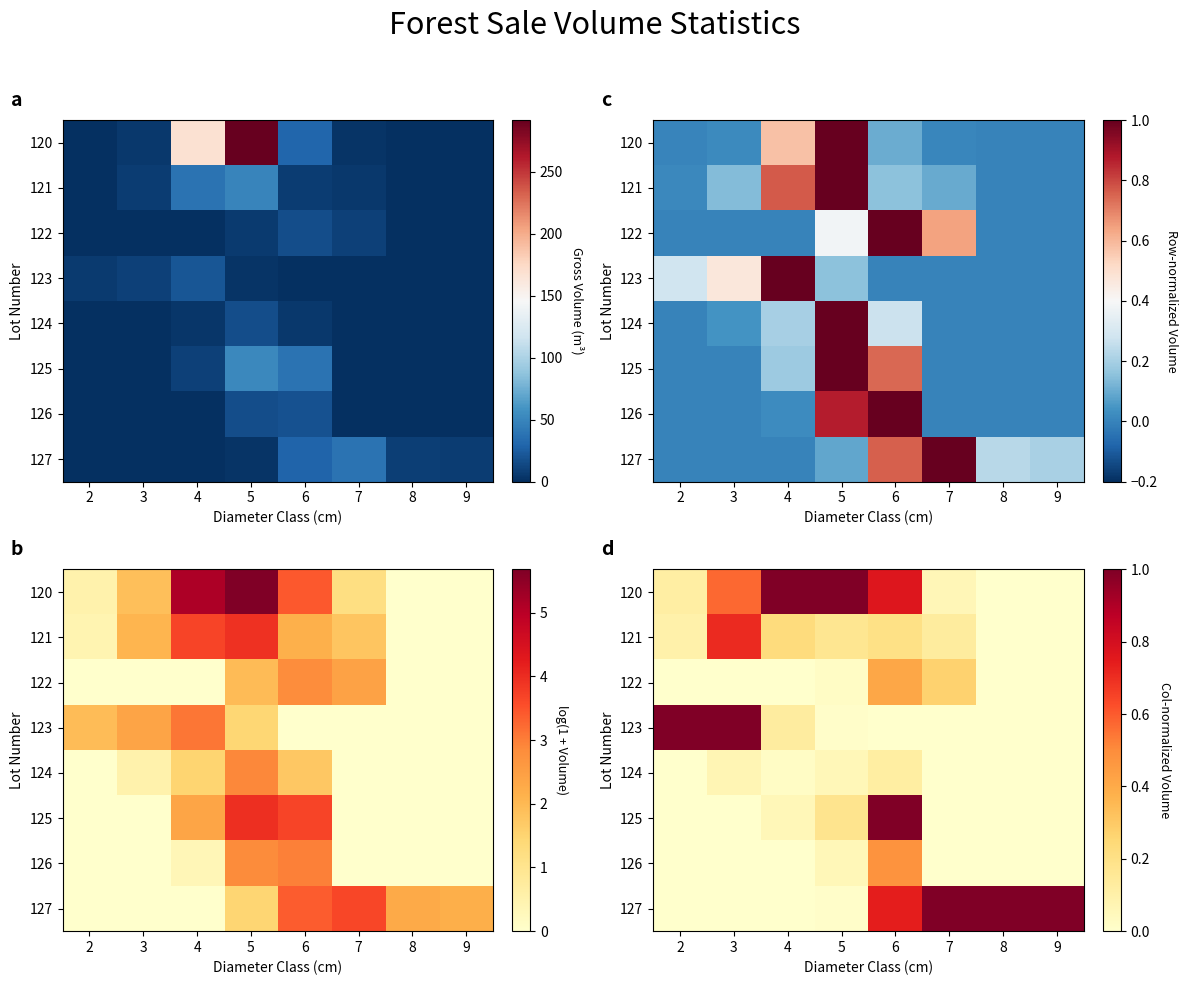

What is the spread (max minus min) of values at 9?

1.0